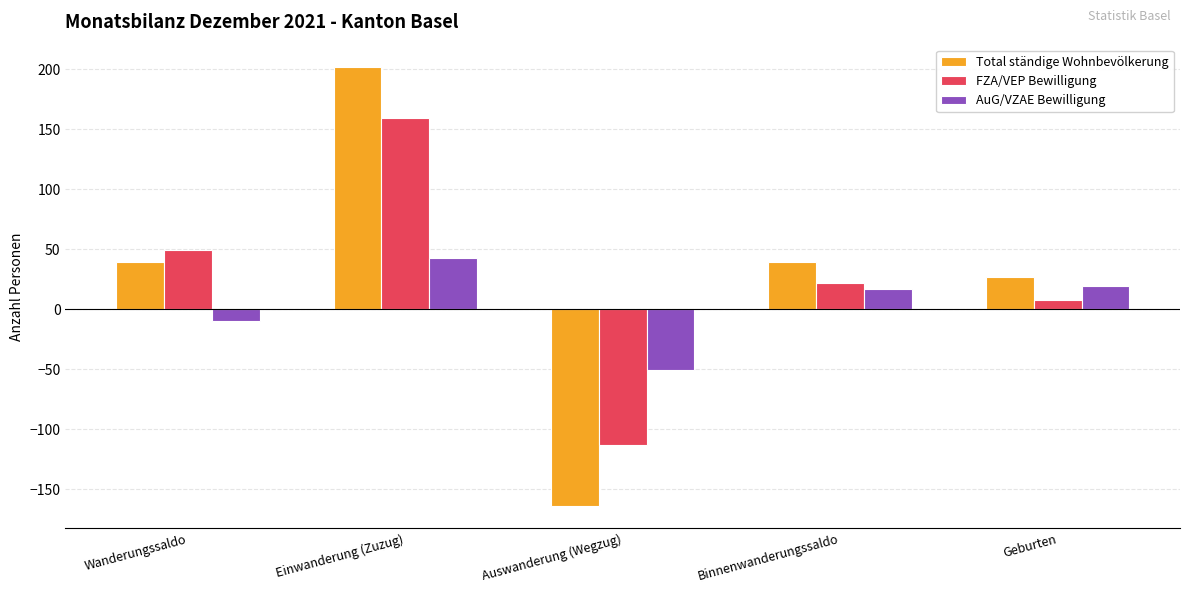

Between Binnenwanderungssaldo and Geburten, which series saw the biggest shift?

FZA/VEP Bewilligung